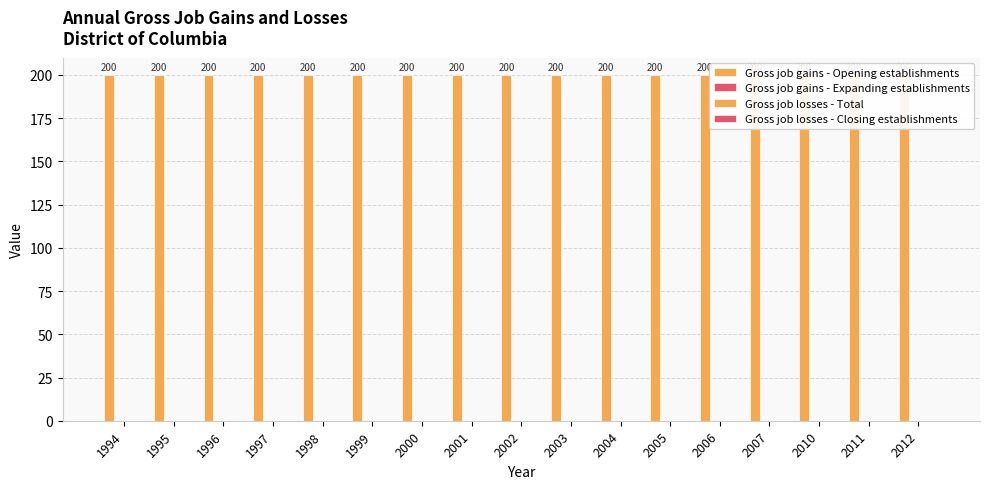

At how many categories does at least one series exceed 126?

17